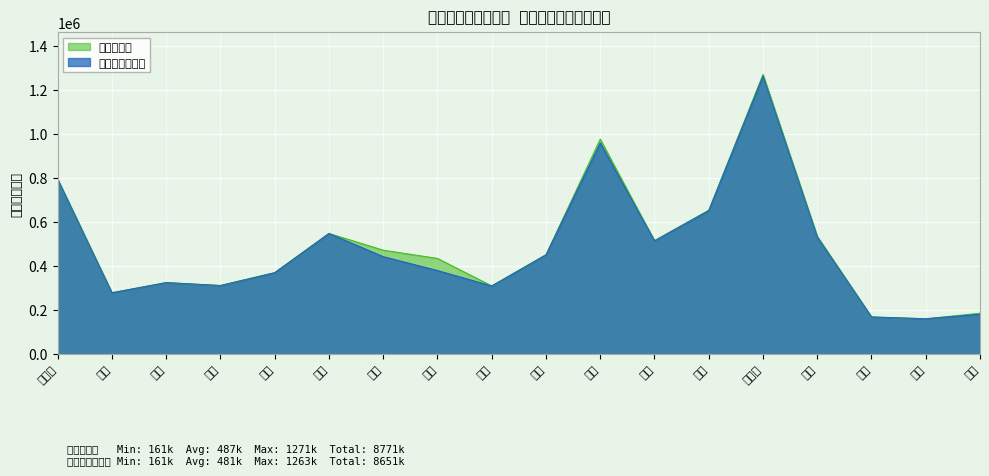

What are all the series names shown in the legend?

教育費総額, 都道府県支出金